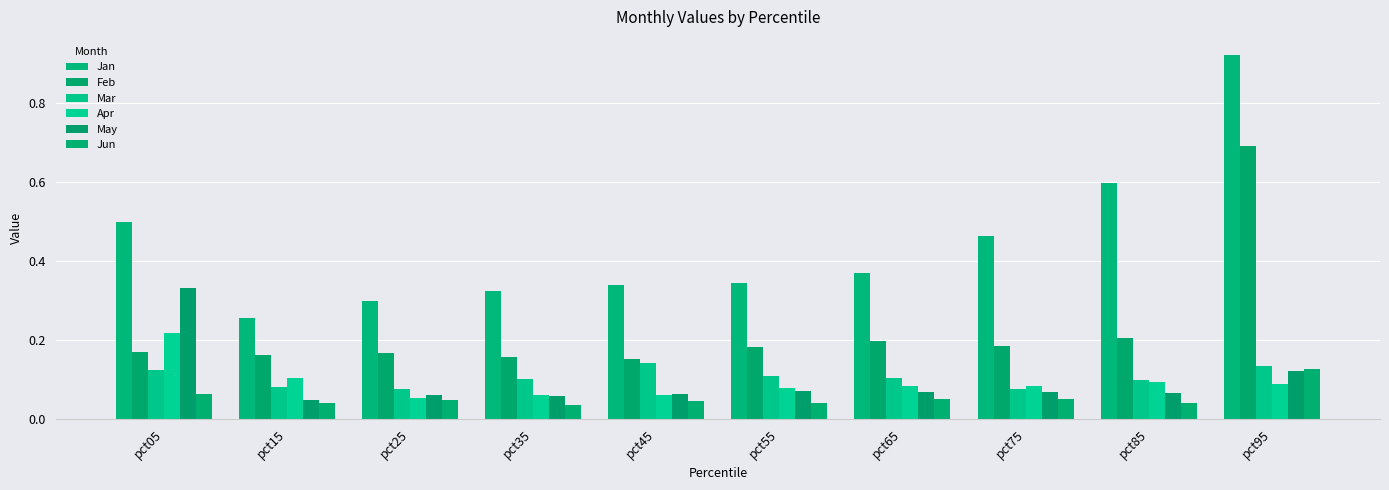

Reading left to right, transcribe all the data shown in this chart.

Jan: pct05=0.5	pct15=0.3	pct25=0.3	pct35=0.3	pct45=0.3	pct55=0.3	pct65=0.4	pct75=0.5	pct85=0.6	pct95=0.9
Feb: pct05=0.2	pct15=0.2	pct25=0.2	pct35=0.2	pct45=0.2	pct55=0.2	pct65=0.2	pct75=0.2	pct85=0.2	pct95=0.7
Mar: pct05=0.1	pct15=0.1	pct25=0.1	pct35=0.1	pct45=0.1	pct55=0.1	pct65=0.1	pct75=0.1	pct85=0.1	pct95=0.1
Apr: pct05=0.2	pct15=0.1	pct25=0.1	pct35=0.1	pct45=0.1	pct55=0.1	pct65=0.1	pct75=0.1	pct85=0.1	pct95=0.1
May: pct05=0.3	pct15=0.0	pct25=0.1	pct35=0.1	pct45=0.1	pct55=0.1	pct65=0.1	pct75=0.1	pct85=0.1	pct95=0.1
Jun: pct05=0.1	pct15=0.0	pct25=0.0	pct35=0.0	pct45=0.0	pct55=0.0	pct65=0.1	pct75=0.1	pct85=0.0	pct95=0.1